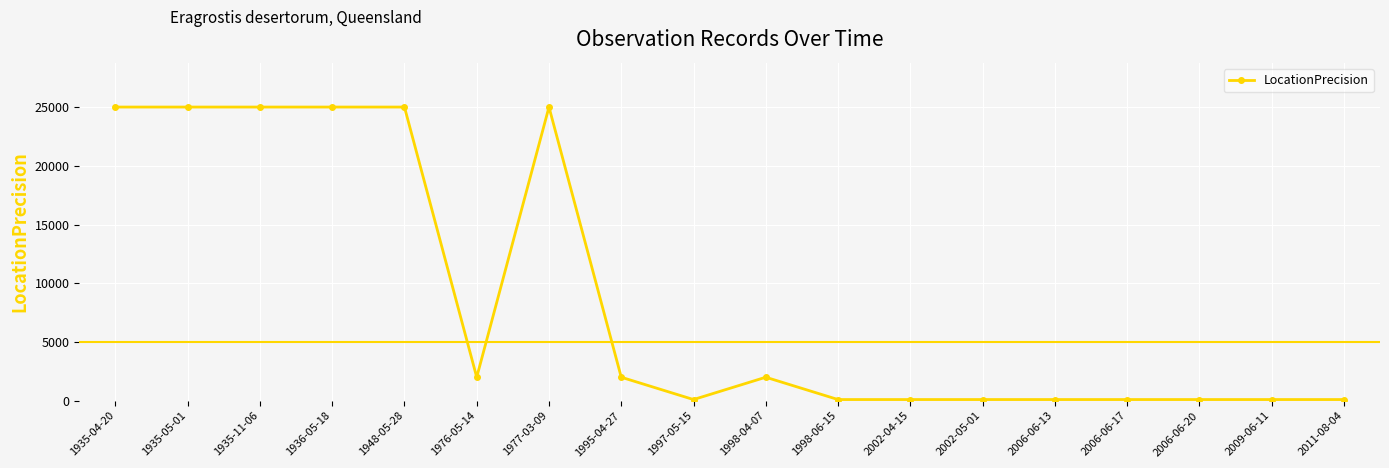

The value at 1977-03-09 is 33920. True or false?

False